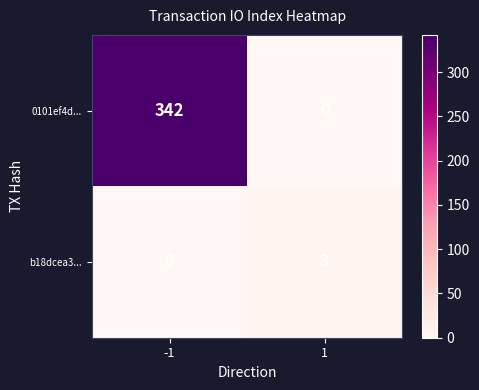

Which series has the largest range (max minus min)?

0101ef4d...